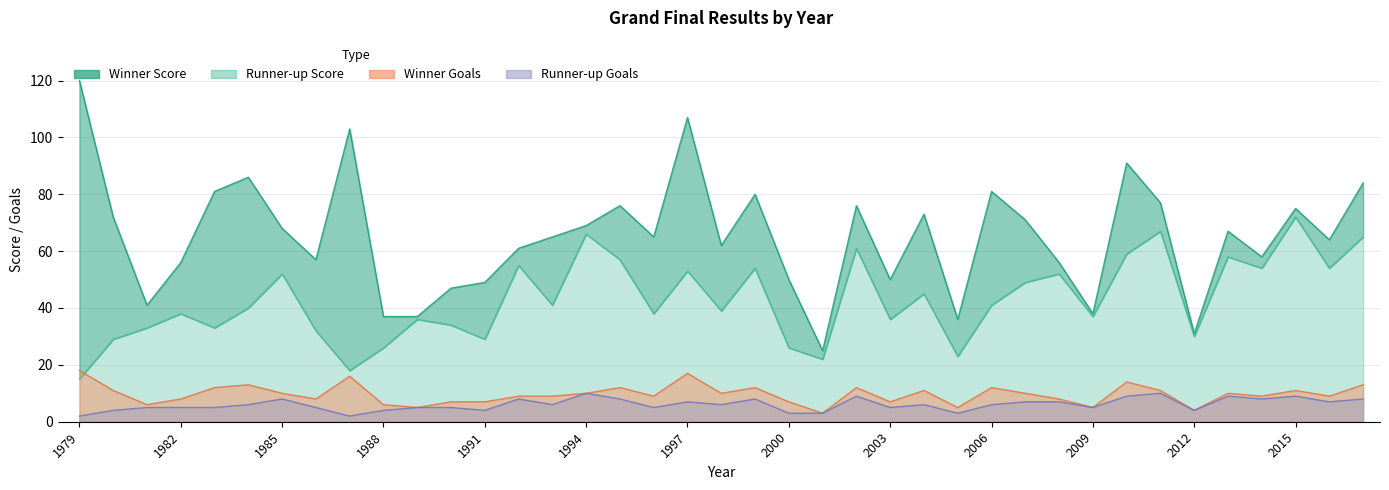

Read the Runner-up Score value at 1994, to the nearest 10.

70